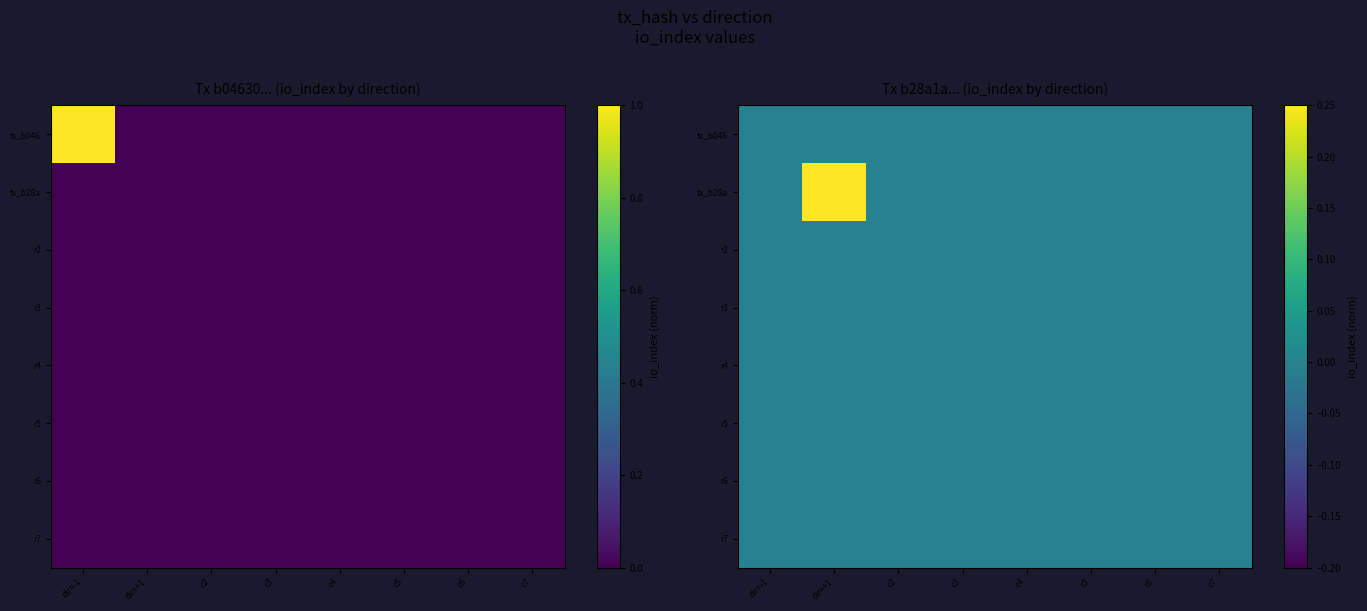

True or false: r7 has a value of 0 at c4.

True